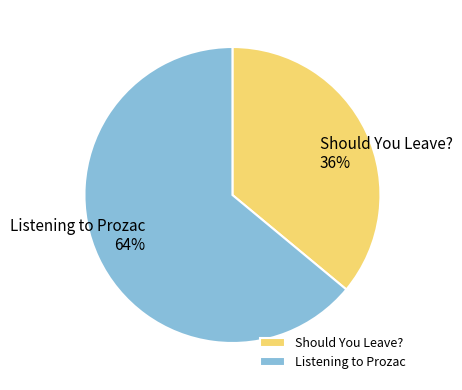

Does Listening to Prozac represent more than half of the total?

Yes